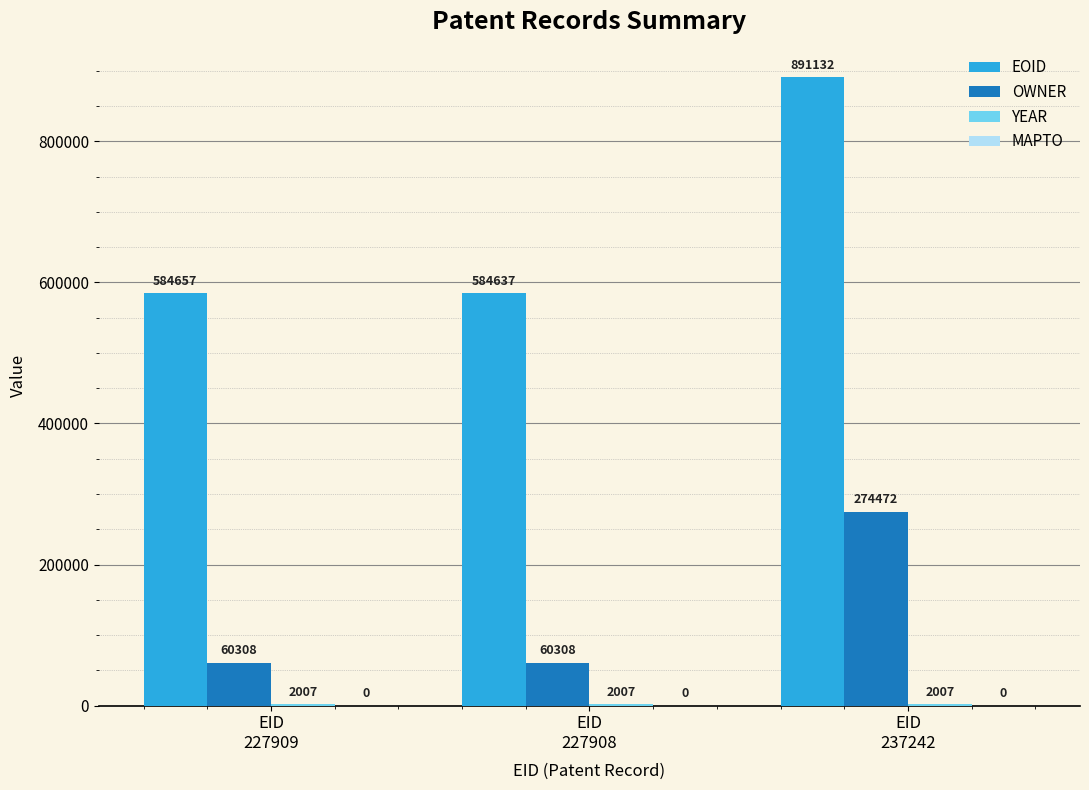

How many distinct data groups are displayed?

3